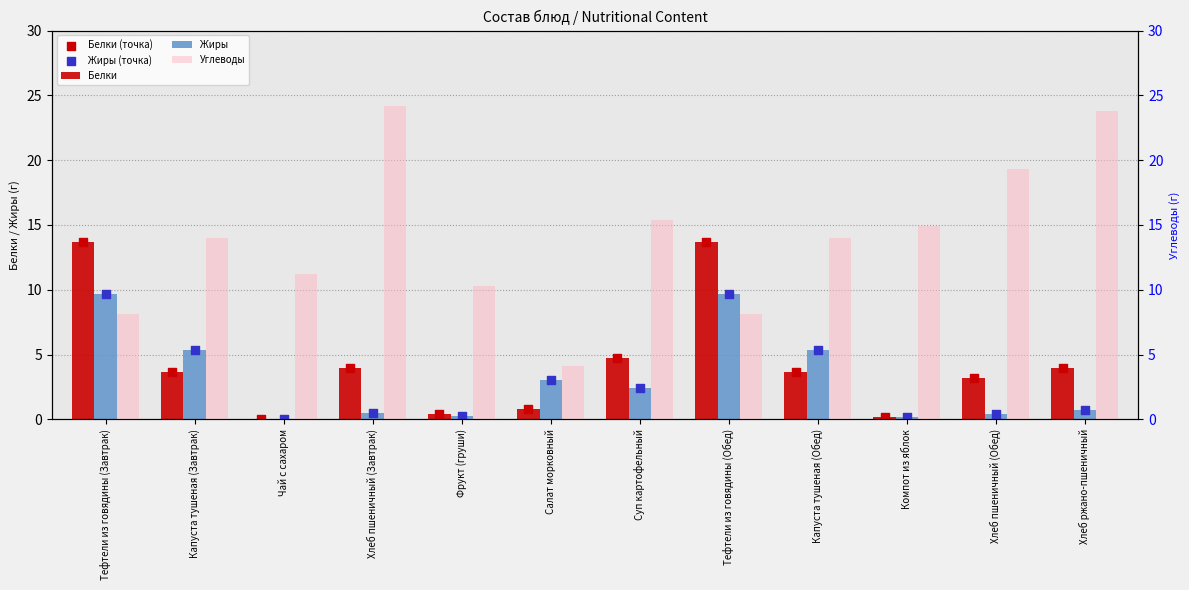

Which series has the widest spread of Y values?

Углеводы